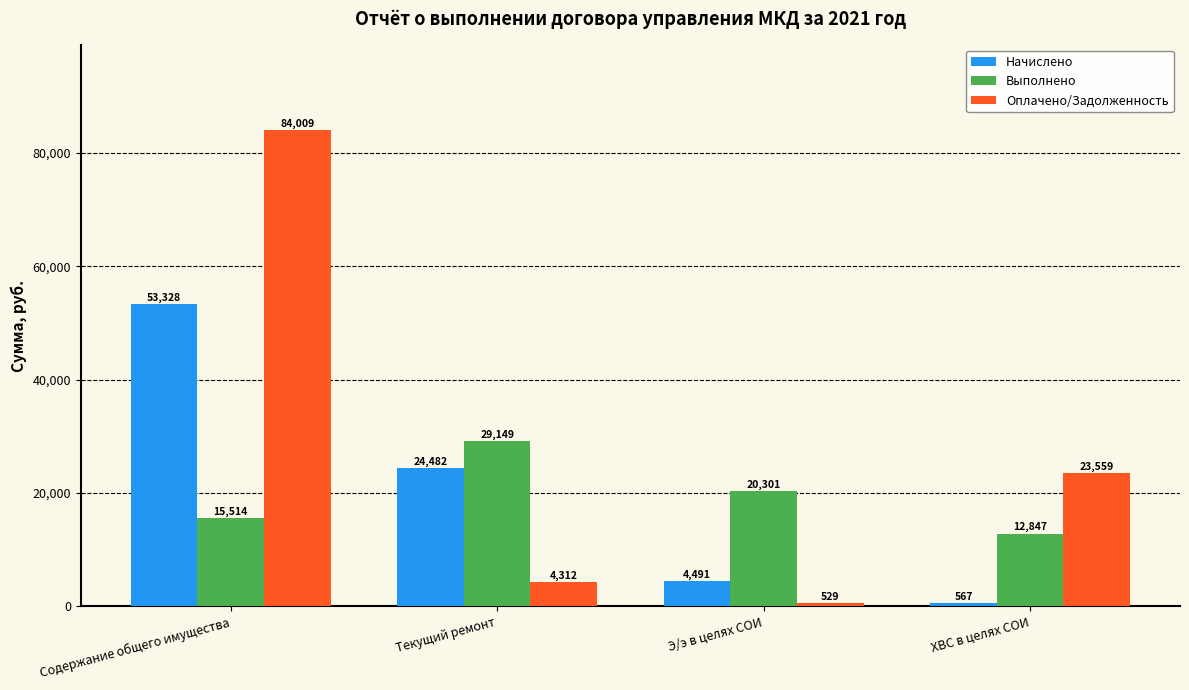

Are the bars horizontal?

No